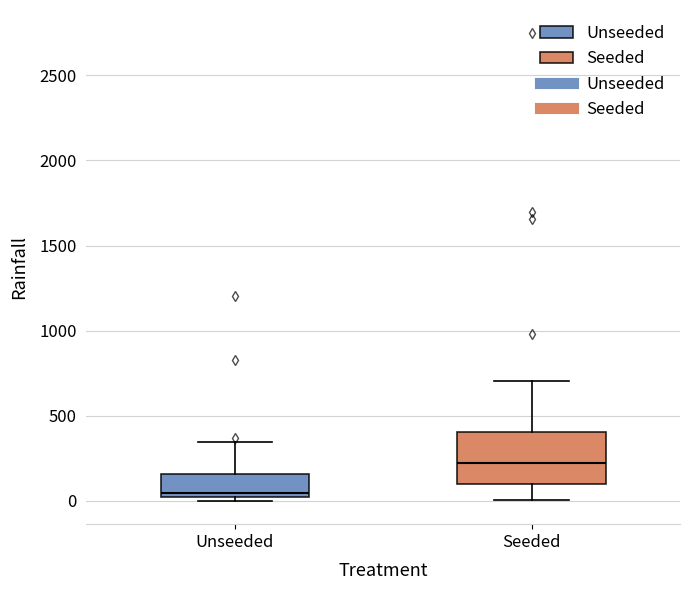

Where is the lower edge of the box for Unseeded on the y-axis? The values are not printed on the chart, so give them approximately, as read against the axis.

0